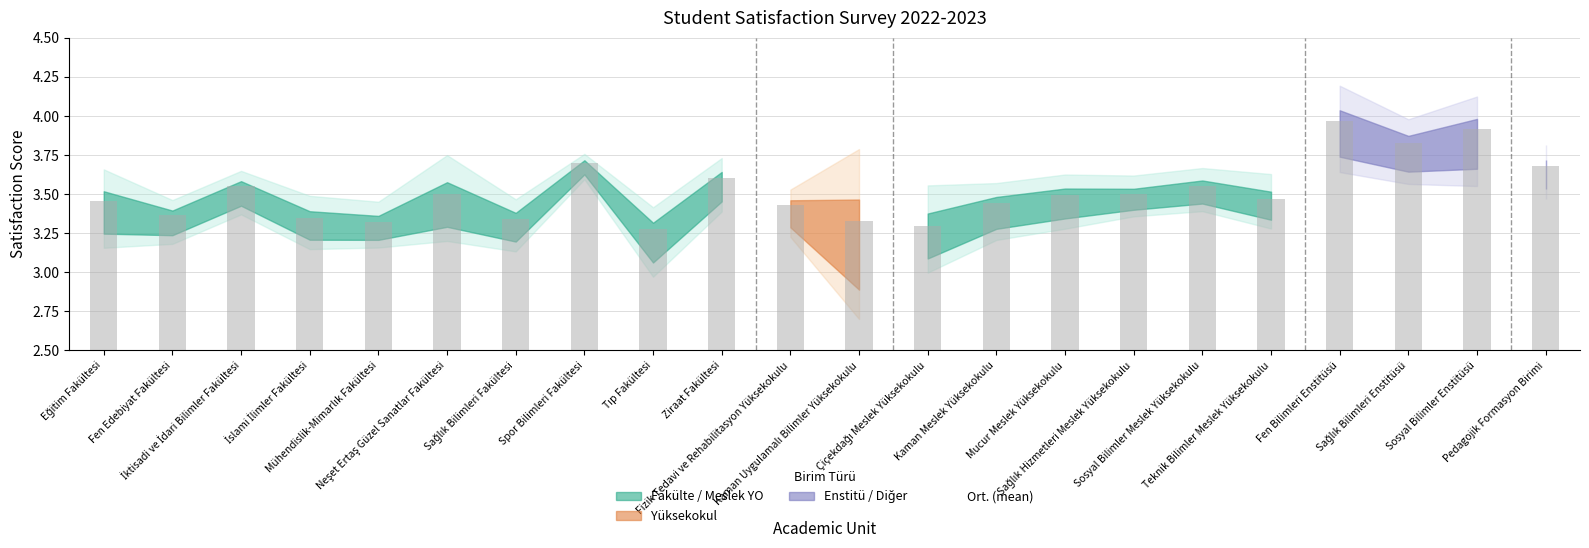

Which category has the highest value across all series?

Fen Bilimleri Enstitüsü